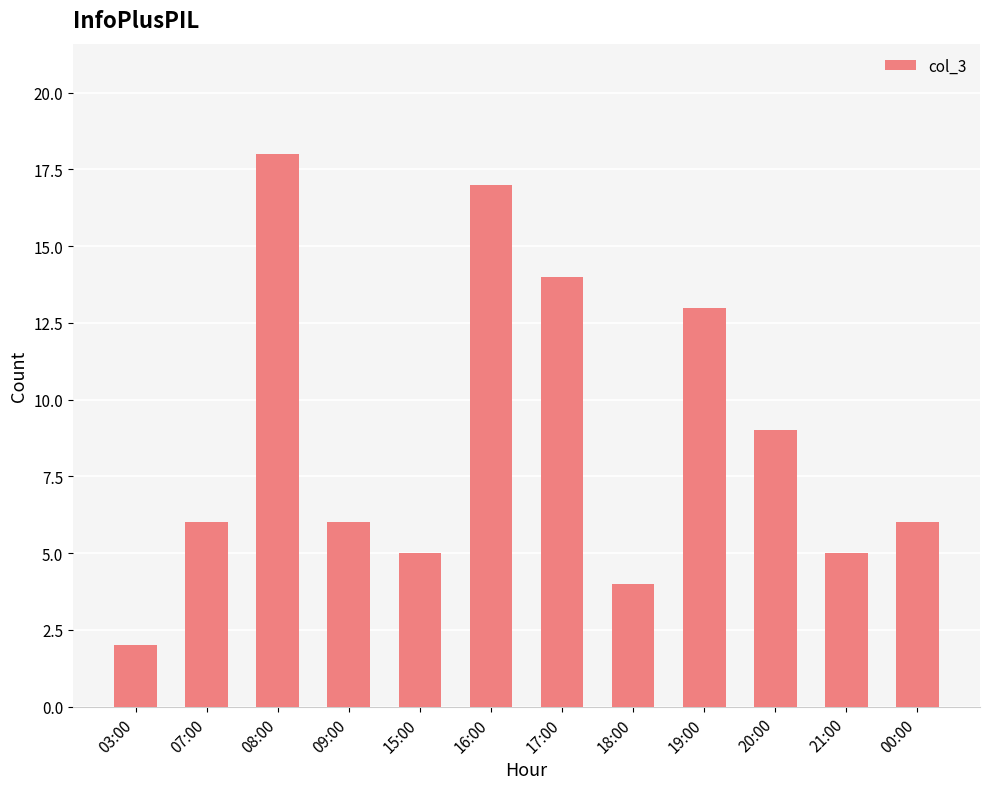

Reading right to left, what are all the values shown in this chart?

6	5	9	13	4	14	17	5	6	18	6	2